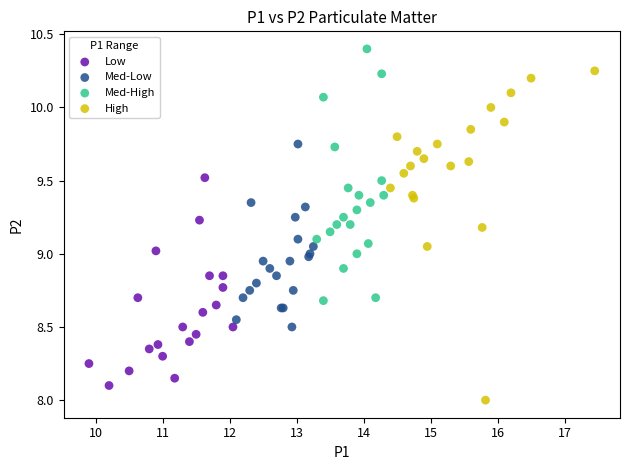

Which series has the widest spread of Y values?

High